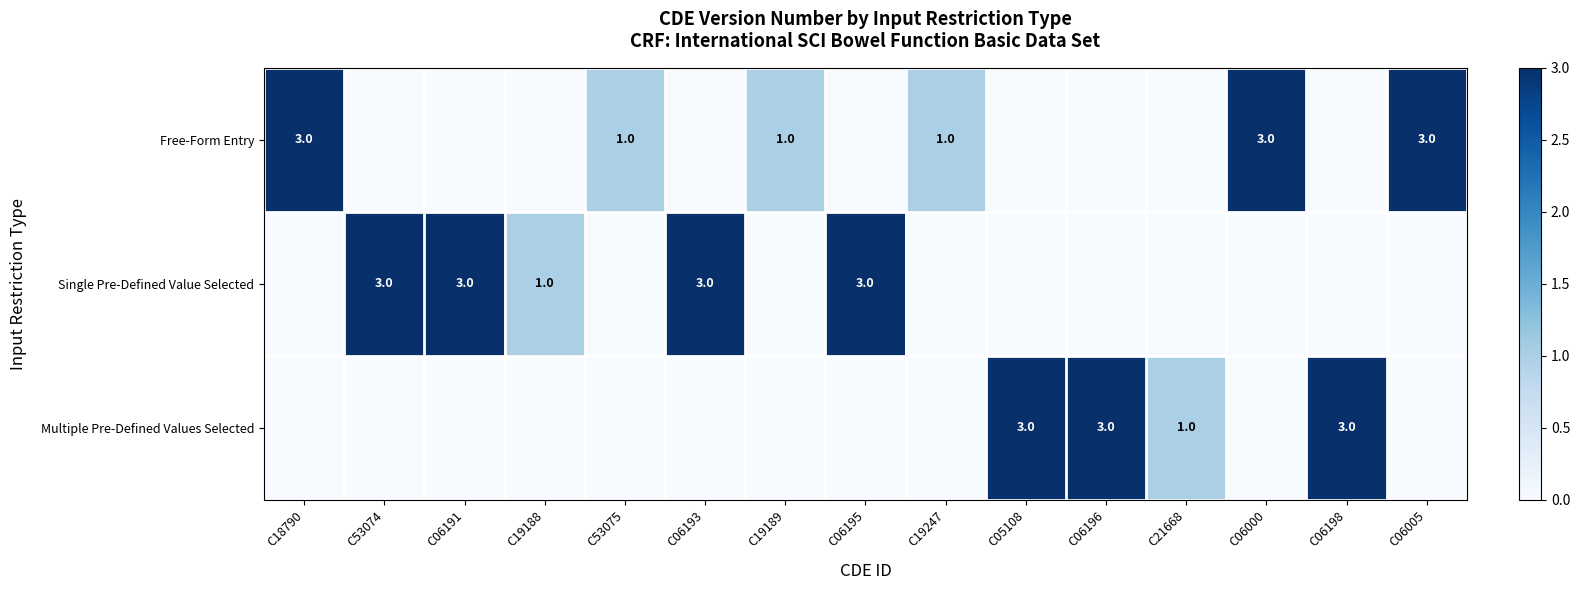

The Single Pre-Defined Value Selected series shows 3 at C06193. True or false?

True